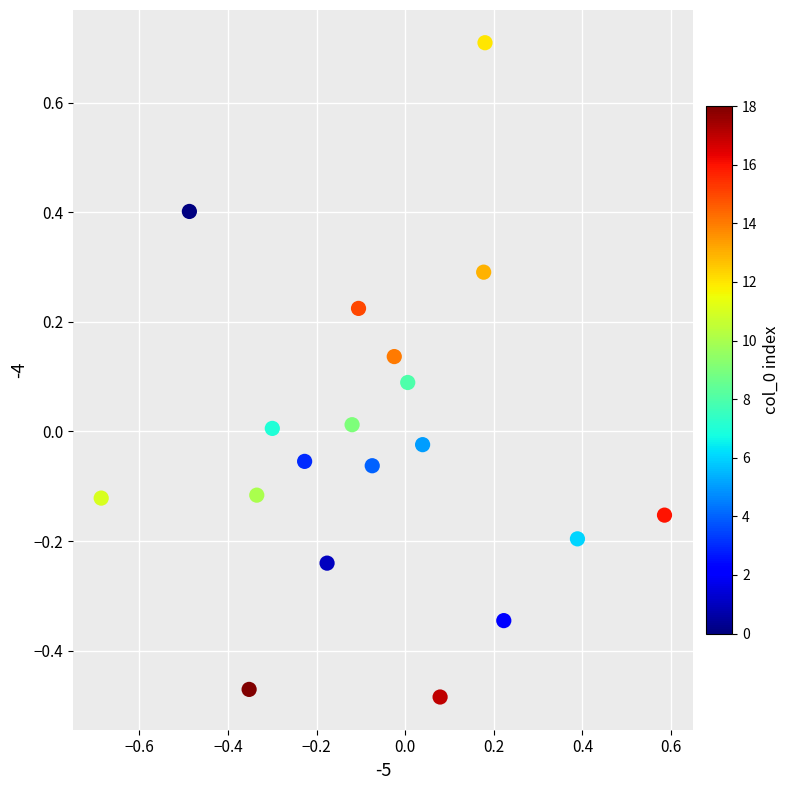

What is the range of Y values (max minus min)?

1.2